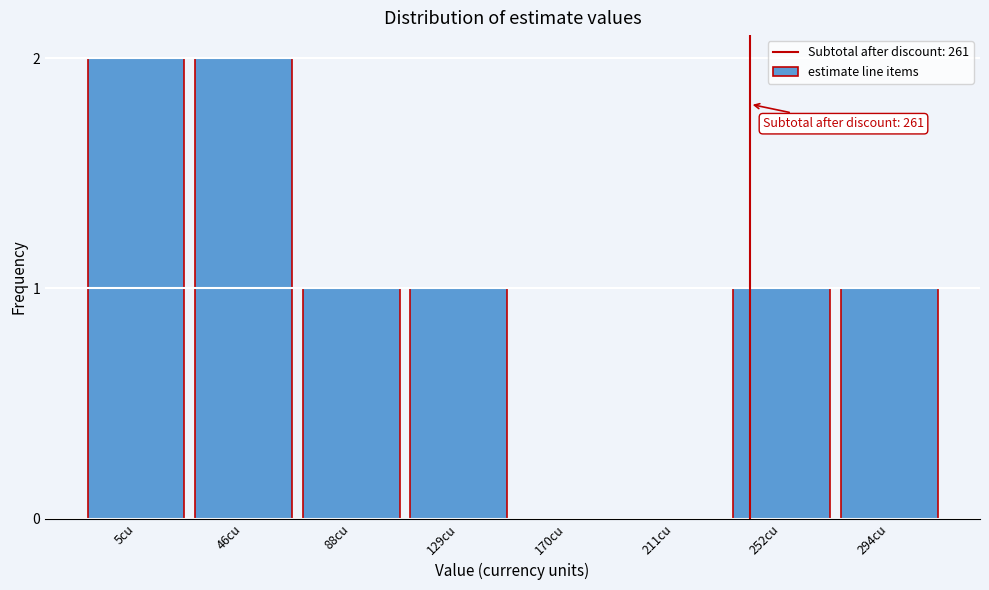

Reading right to left, list all the values displayed in this chart.

294cu=1	252cu=1	211cu=0	170cu=0	129cu=1	88cu=1	46cu=2	5cu=2